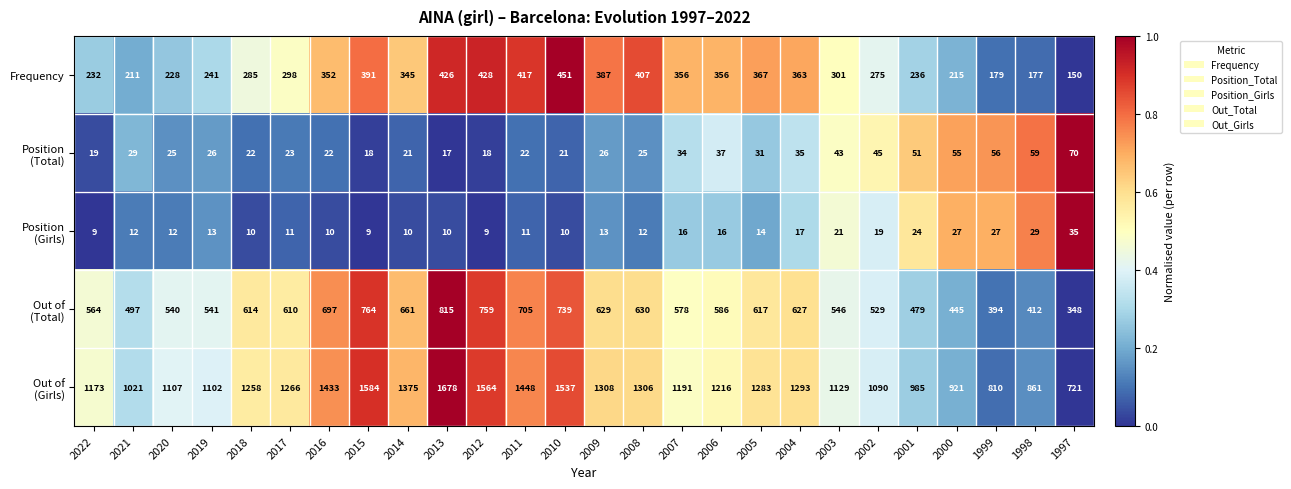

How many categories are shown in the chart?

26